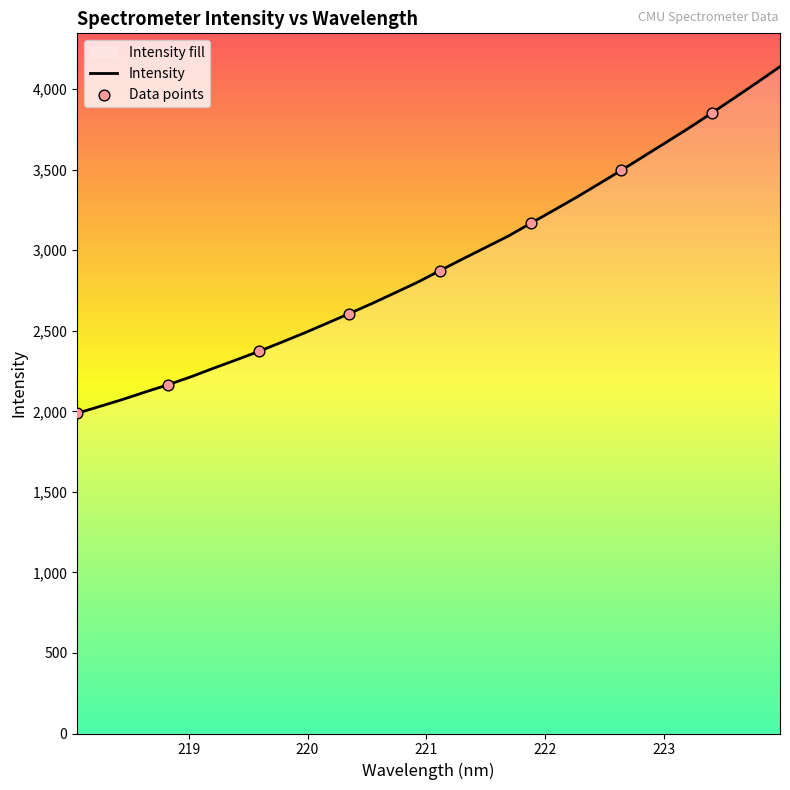

Between 220.5444 and 218.2508, which is larger?

220.5444